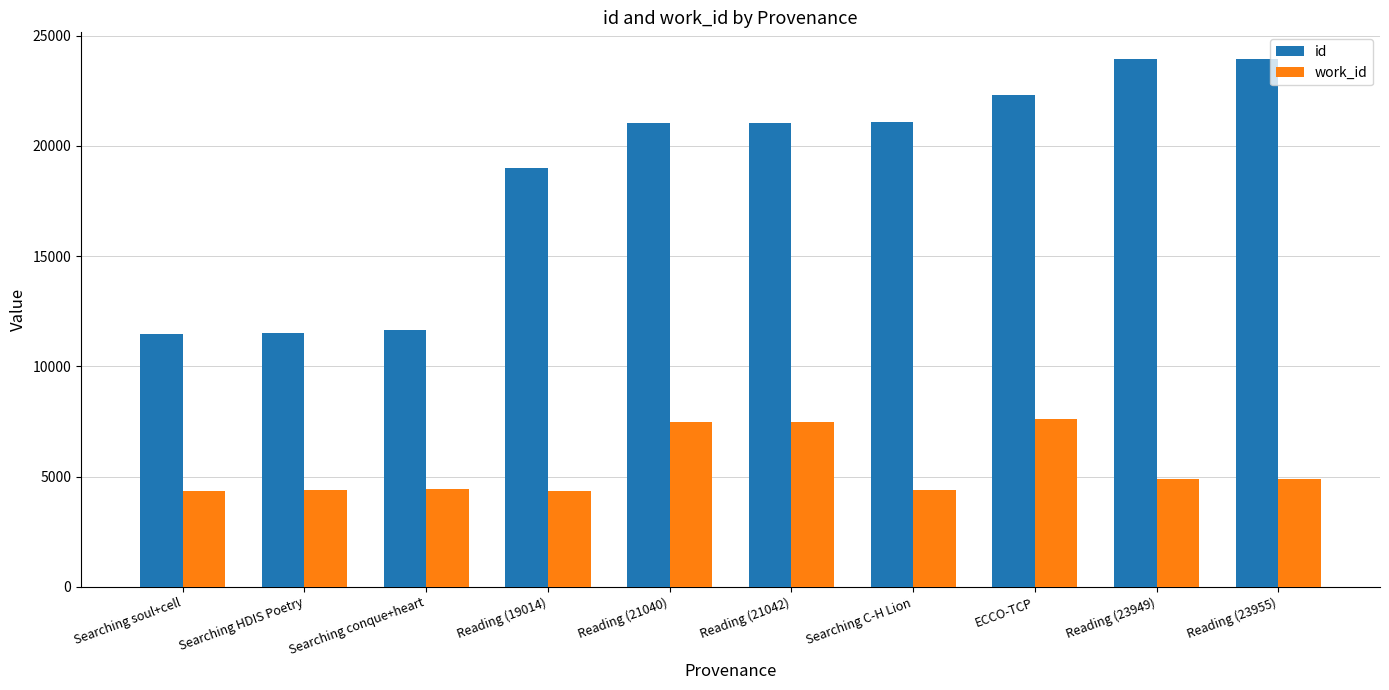

What is the greatest value displayed?

23955